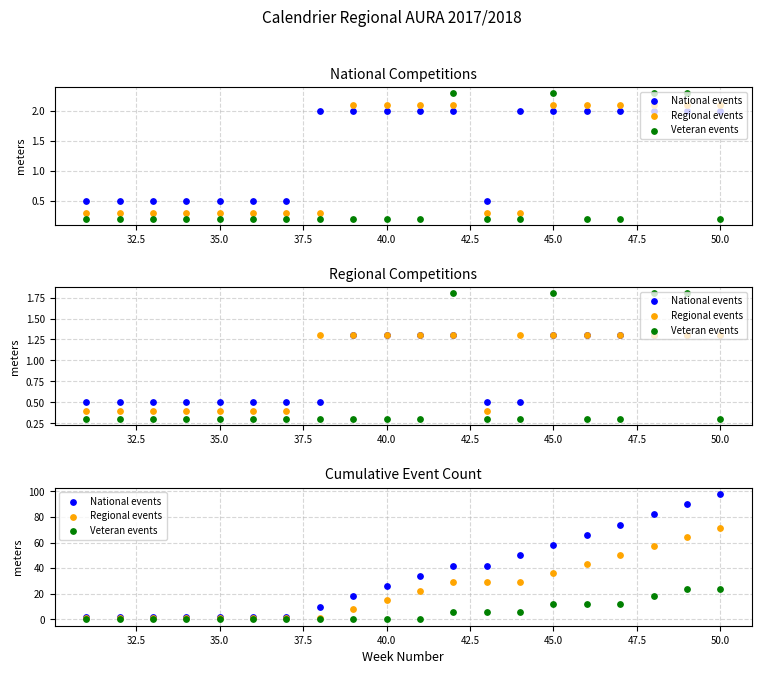

Which series reaches the minimum Y coordinate?

Veteran events